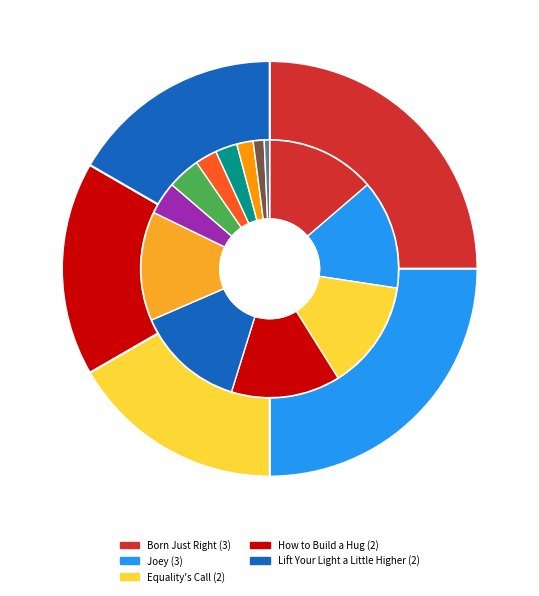

To the nearest percent, what percentage of the pie is How to Build a Hug?

17%